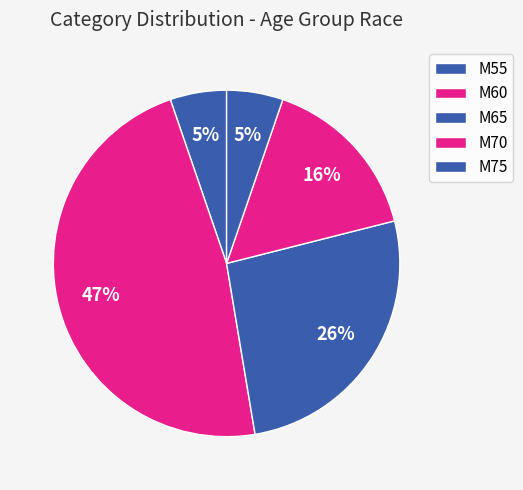

To the nearest percent, what percentage of the pie is M75?

5%